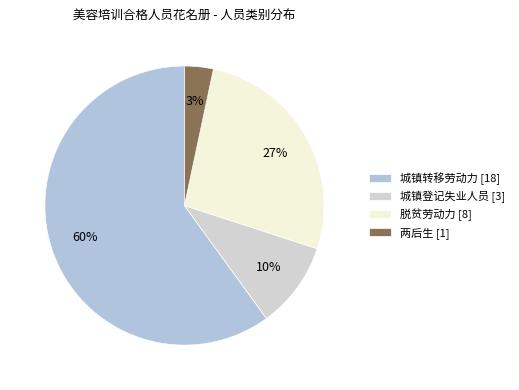

Which has a higher value, 两后生 or 城镇转移劳动力?

城镇转移劳动力